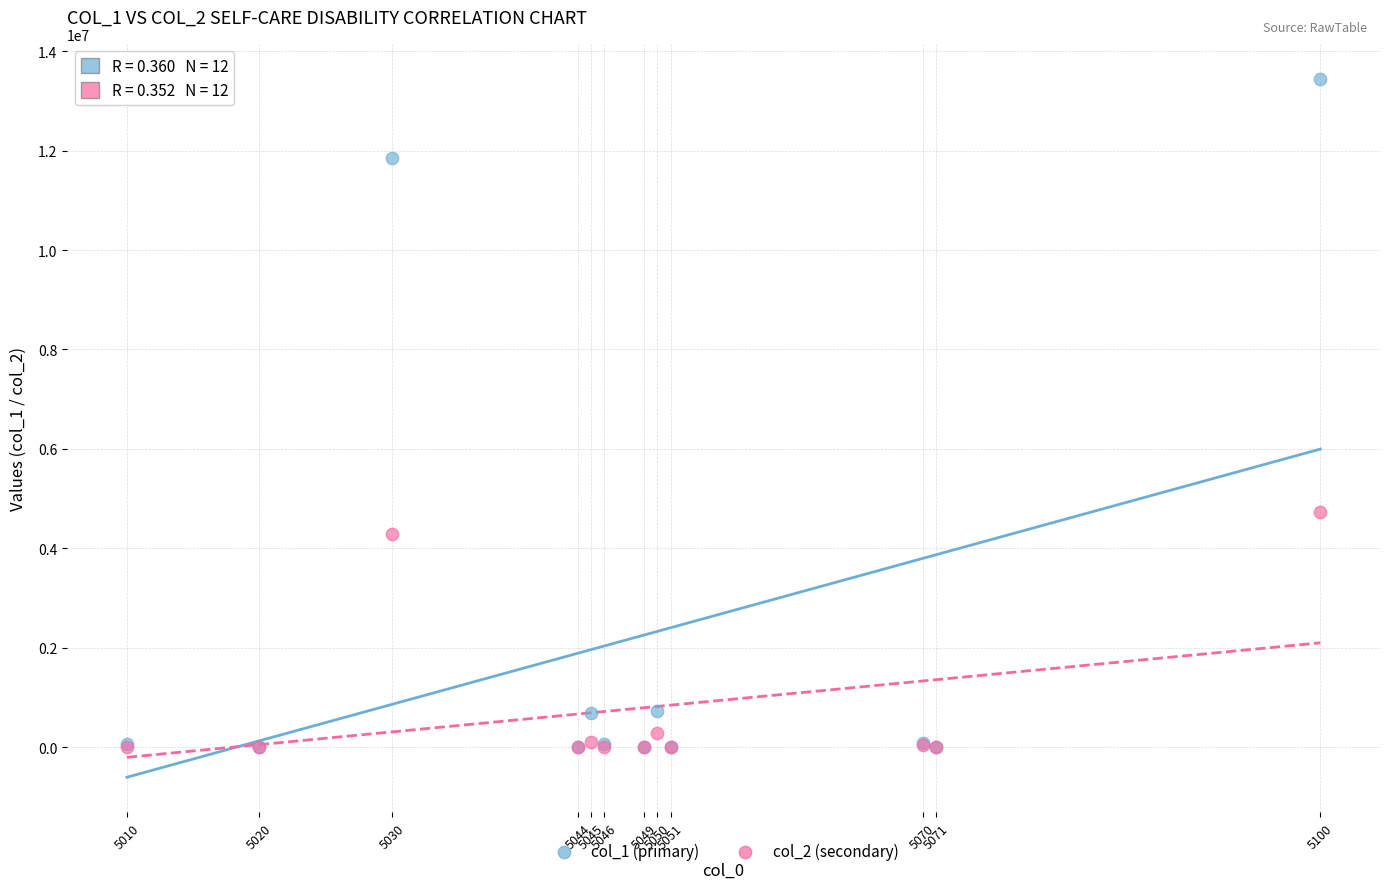

Across all series, what Y value is closest to 6723243?

4721475